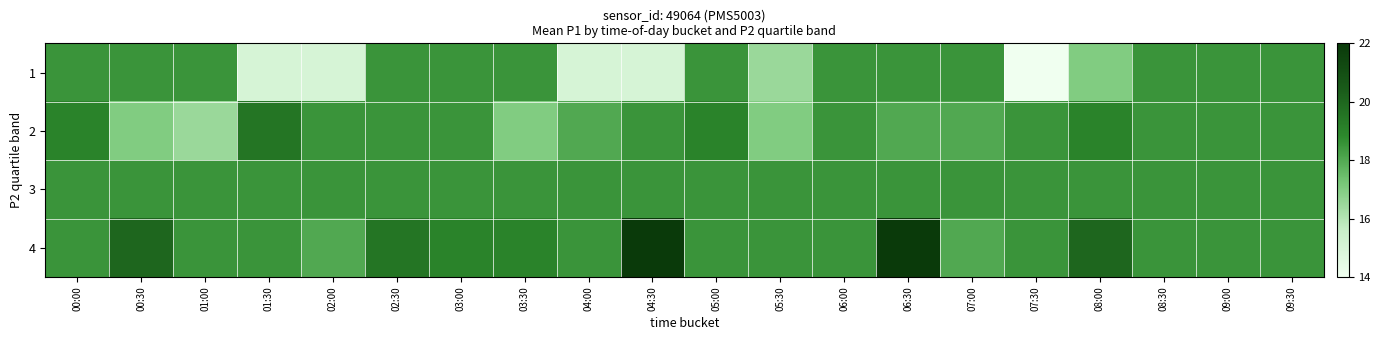

At which category does the chart reach its minimum across all series?

07:30